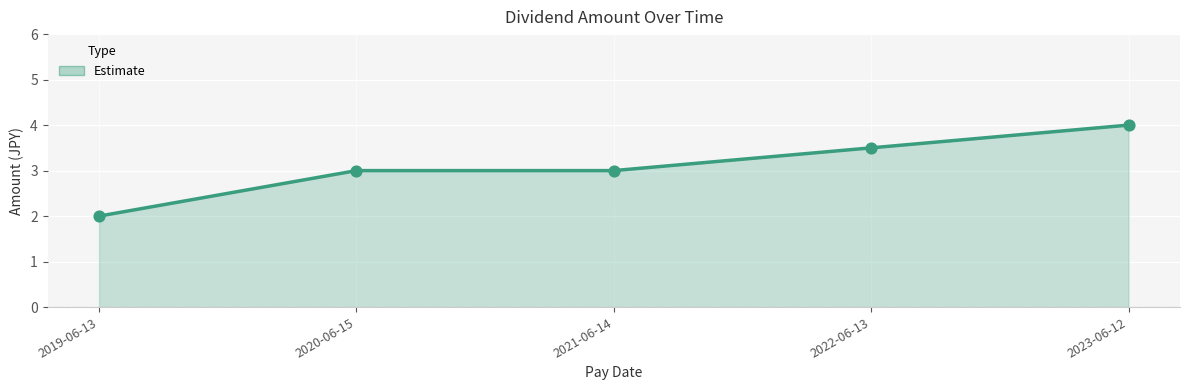

Approximately how many times larger is the value at 2019-06-13 compared to 2020-06-15?

0.7